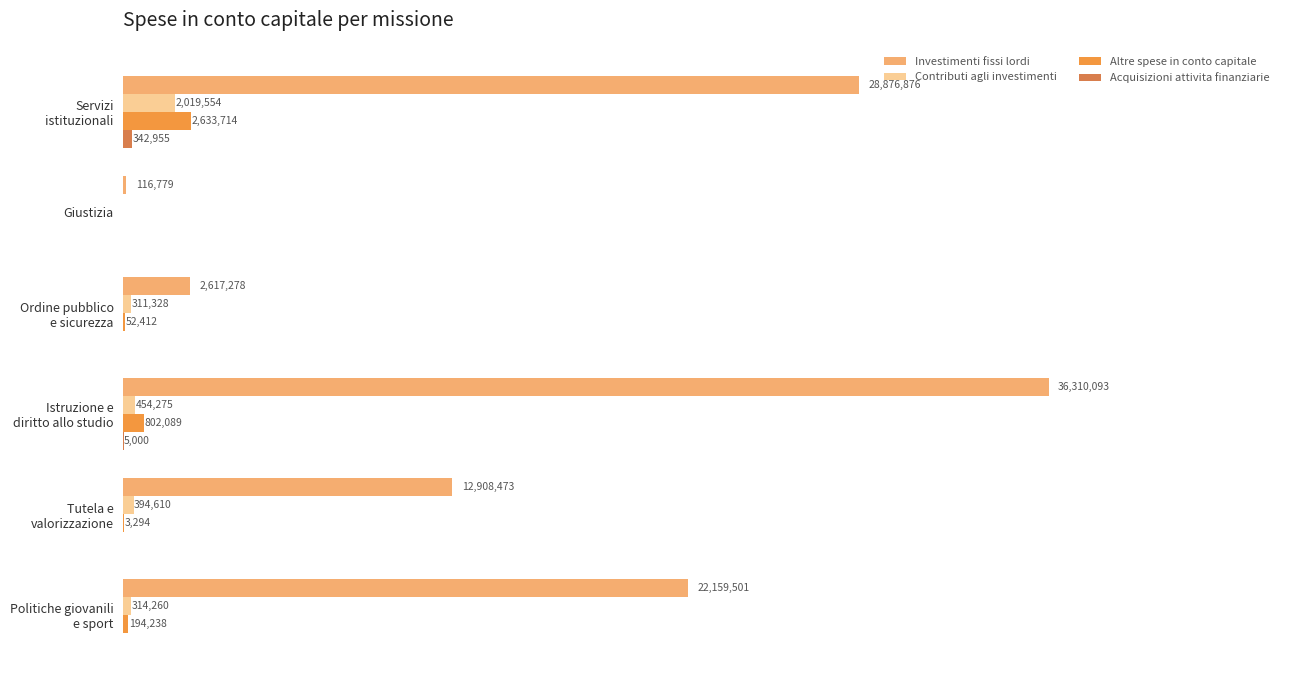

List the series in order of their peak value, highest first.

Investimenti fissi lordi, Altre spese in conto capitale, Contributi agli investimenti, Acquisizioni attivita finanziarie